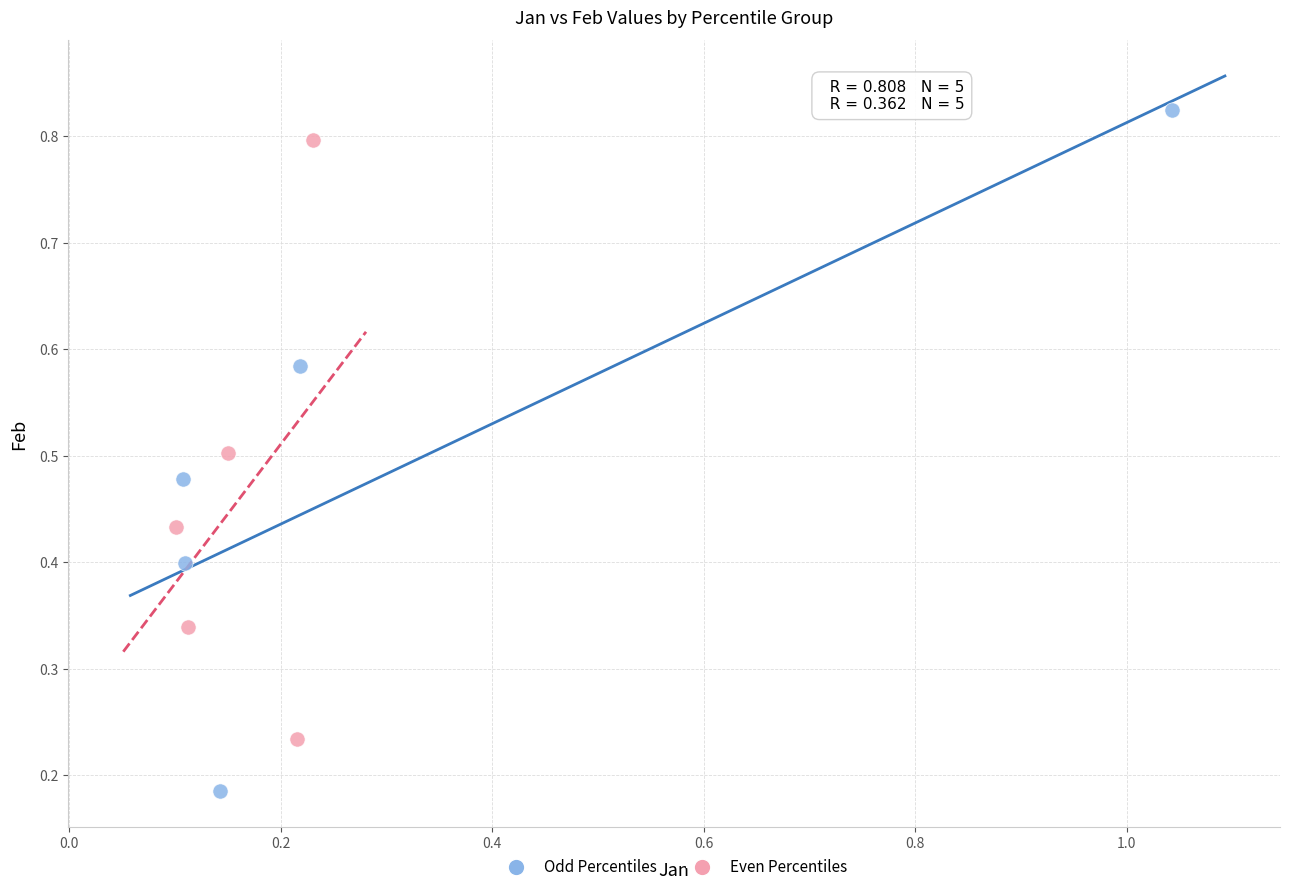

Which series reaches the minimum Y coordinate?

Odd Percentiles